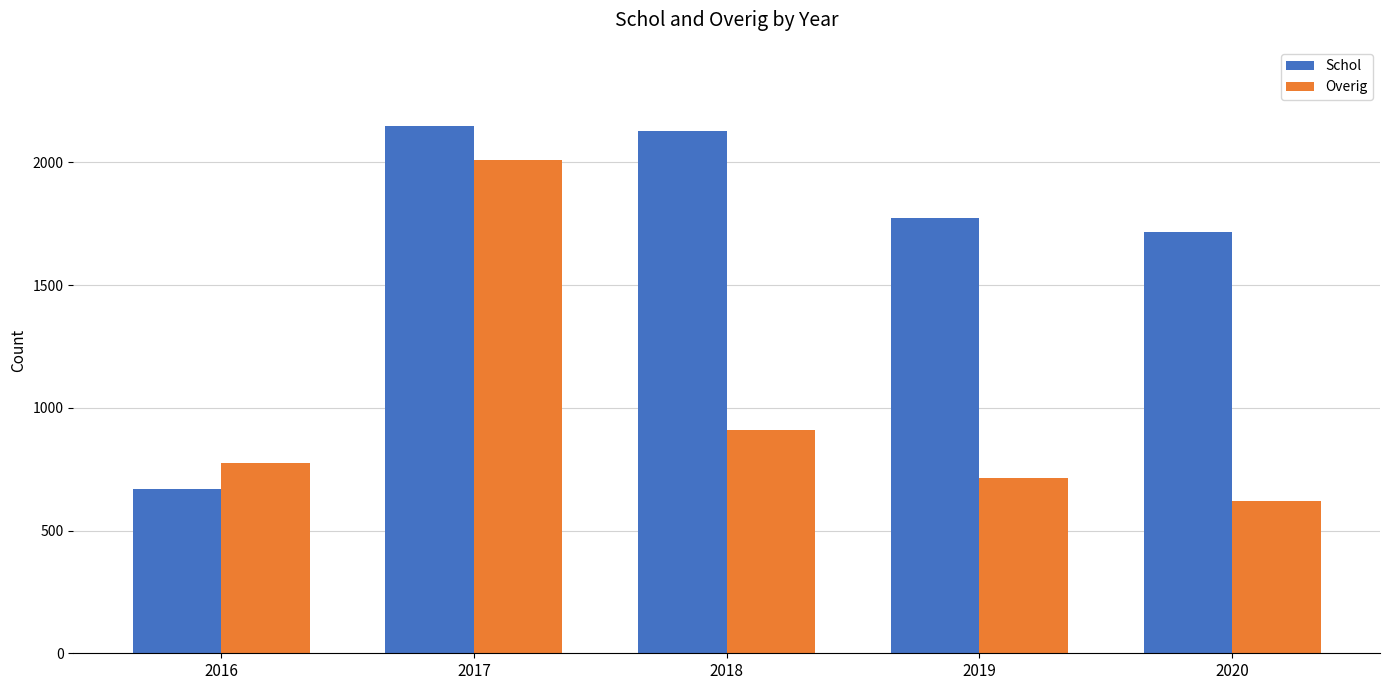

What is the difference between the highest and lowest values at 2018?

1219